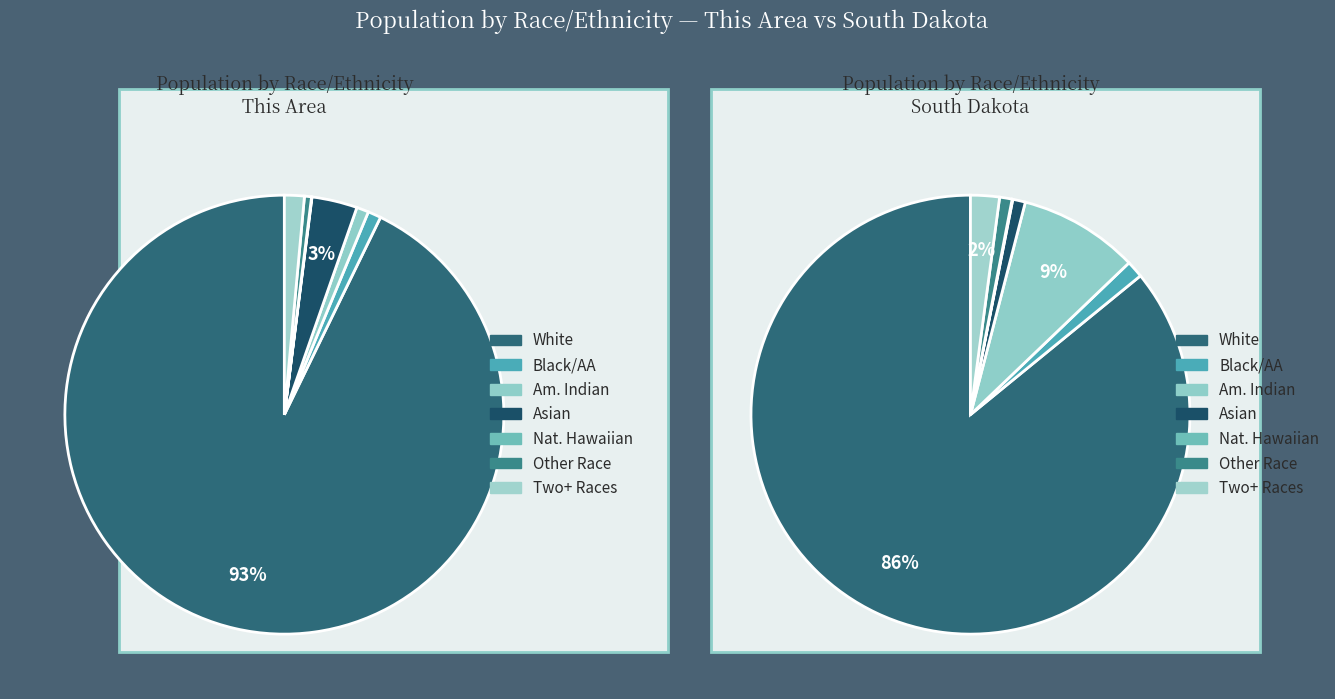

Rank the categories by South Dakota value from lowest to highest.

Native Hawaiian and Other Pacific, Some Other Race alone, Asian alone, Black or African American alone, Two or More Races, American Indian and Alaska Native, White alone